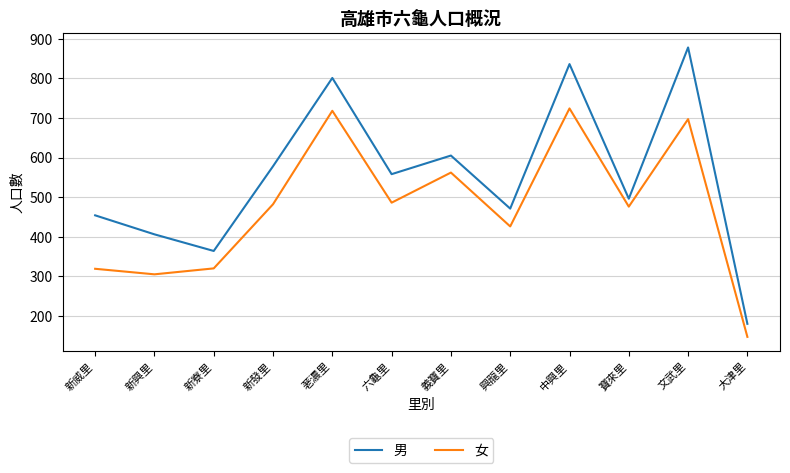

Is the value of 女 at 文武里 greater than the value of 男 at 寶來里?

Yes